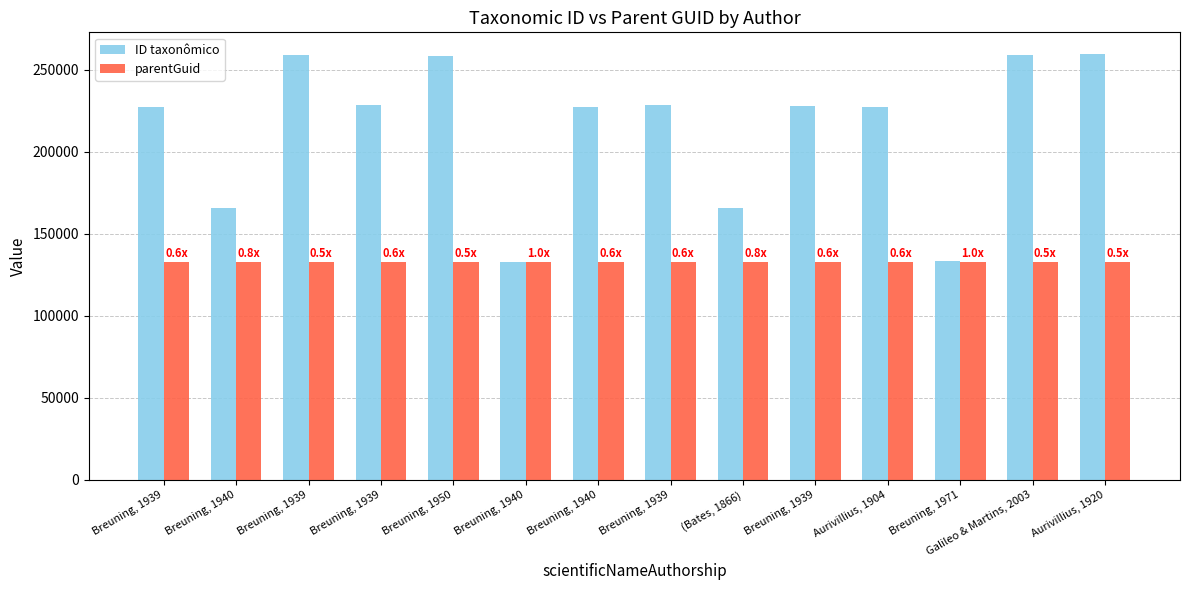

How many bars are there in each group?

2